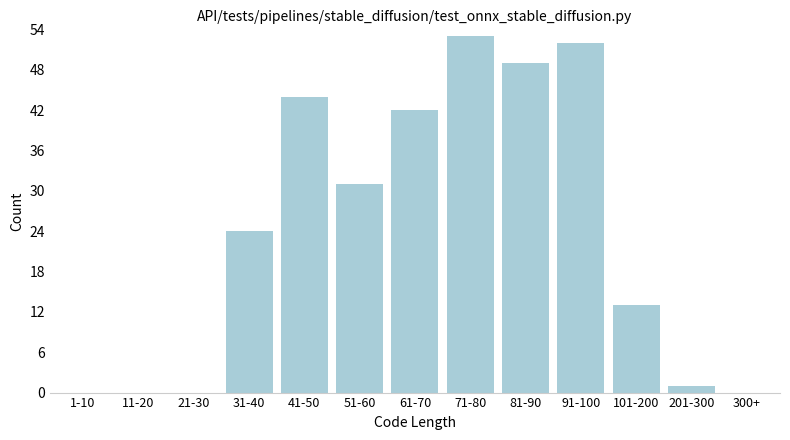

Reading left to right, list all the values displayed in this chart.

1-10=0	11-20=0	21-30=0	31-40=24	41-50=44	51-60=31	61-70=42	71-80=53	81-90=49	91-100=52	101-200=13	201-300=1	300+=0